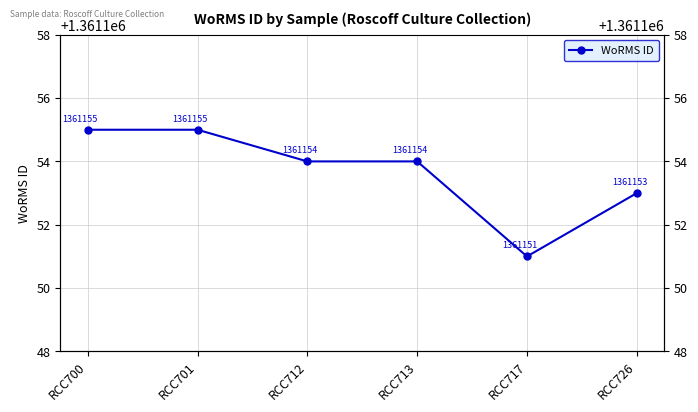

How many values exceed 1361154?

2